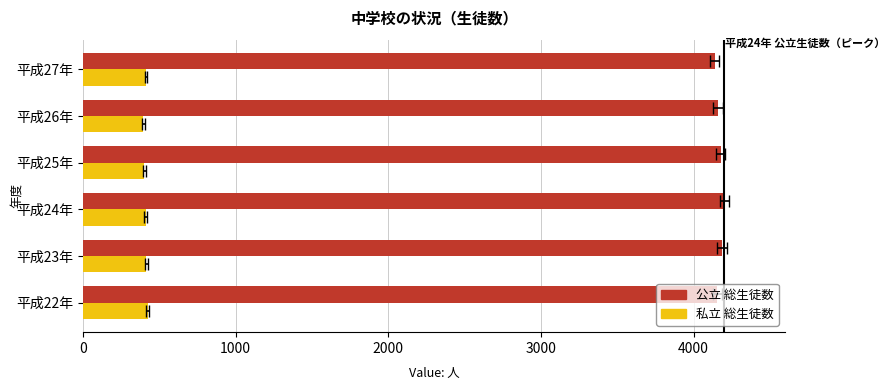

Is it true that 私立 総生徒数 equals 403 at 平成25年?

True